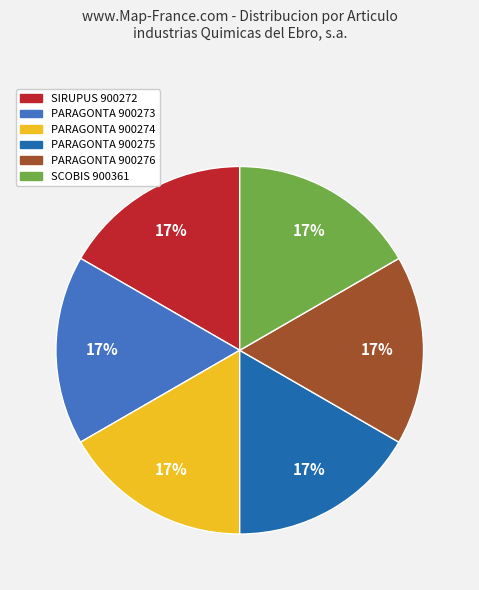

Combined, do SIRUPUS 900272 and PARAGONTA 900275 account for over 50%?

No